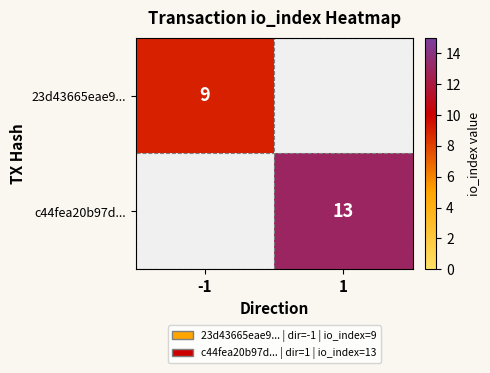

Count the number of data series in this chart.

2